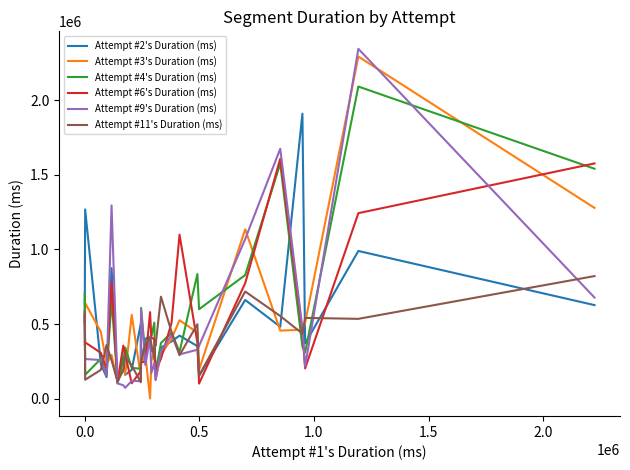

How many times do Attempt #4's Duration (ms) and Attempt #9's Duration (ms) cross each other?

11